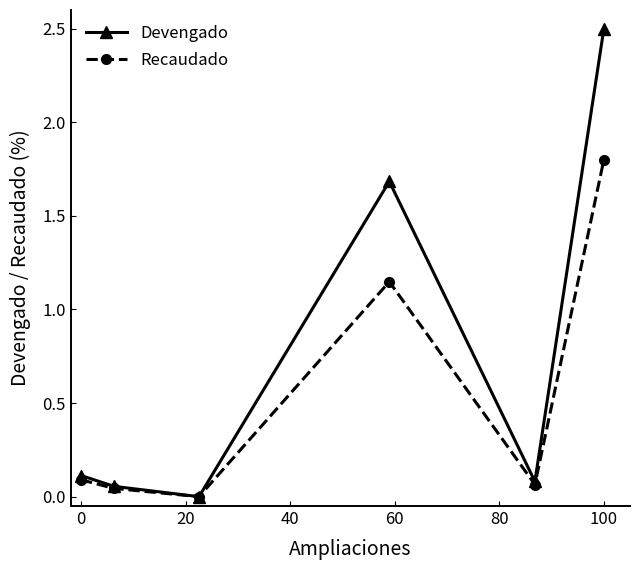

Which series has the largest total across all categories?

Devengado